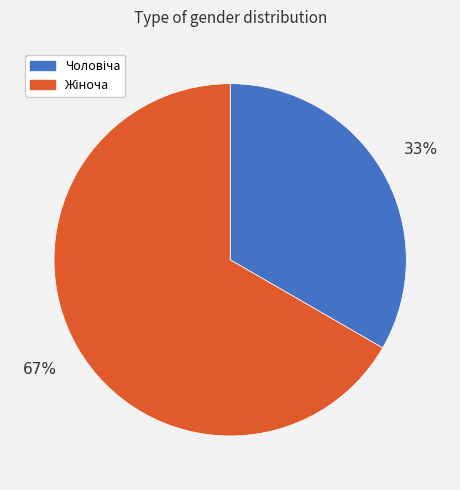

To the nearest percent, what is the average slice percentage?

50%